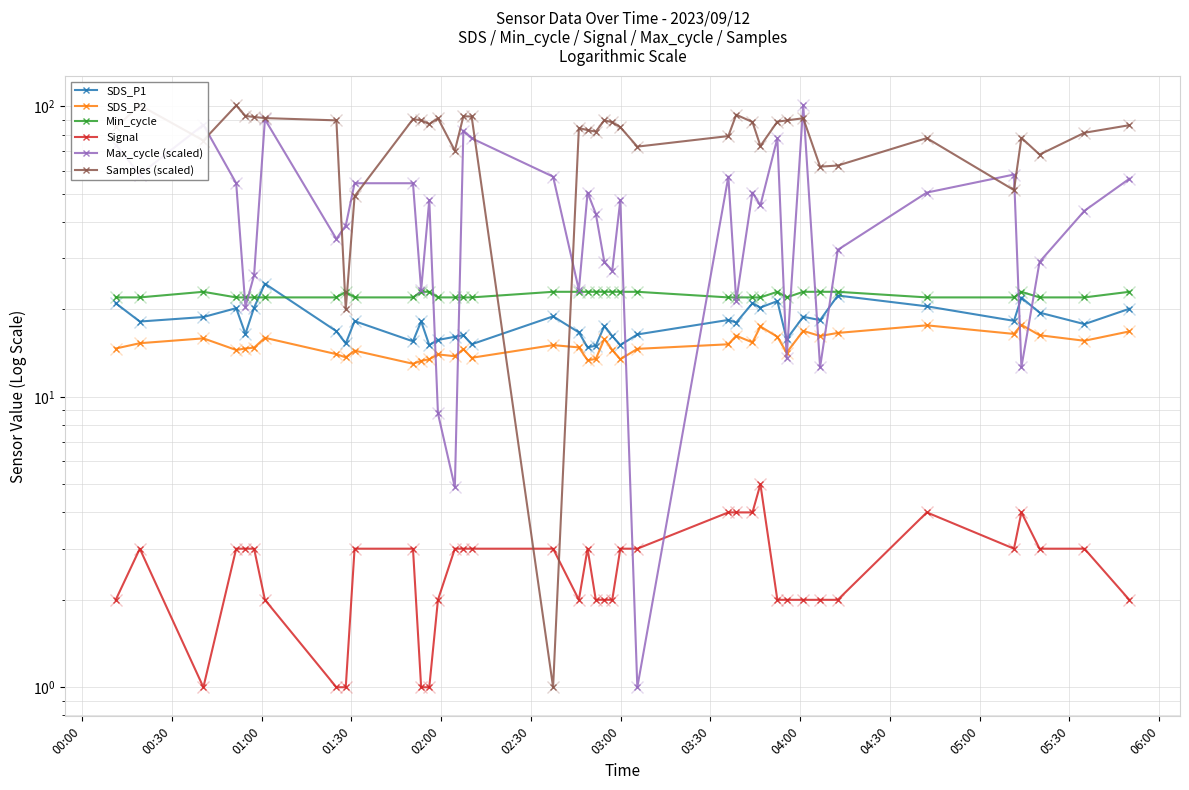

Which series has the largest range (max minus min)?

Max_cycle (scaled)